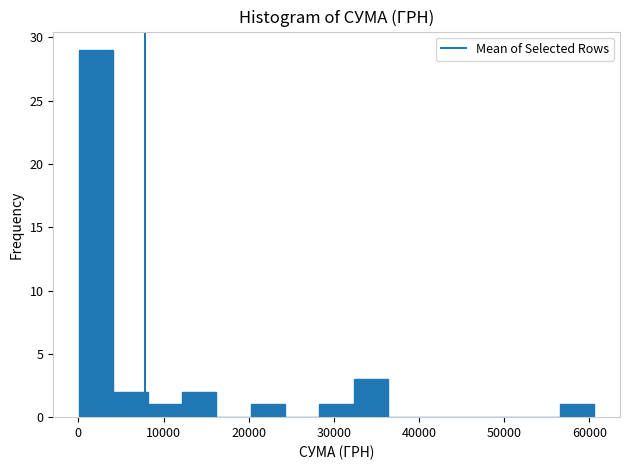

Reading left to right, transcribe this chart: for each bar, give the range it covers on the x-axis and its height. Neither the bar edges nor the heights are printed on the chart, so give them approximately, as read against the axes.

0 to 4000: 29
4000 to 8000: 2
8000 to 12000: 1
12000 to 16000: 2
16000 to 20000: 0
20000 to 24000: 1
24000 to 28000: 0
28000 to 32000: 1
32000 to 36000: 3
36000 to 40000: 0
40000 to 44000: 0
44000 to 48000: 0
48000 to 53000: 0
53000 to 57000: 0
57000 to 61000: 1